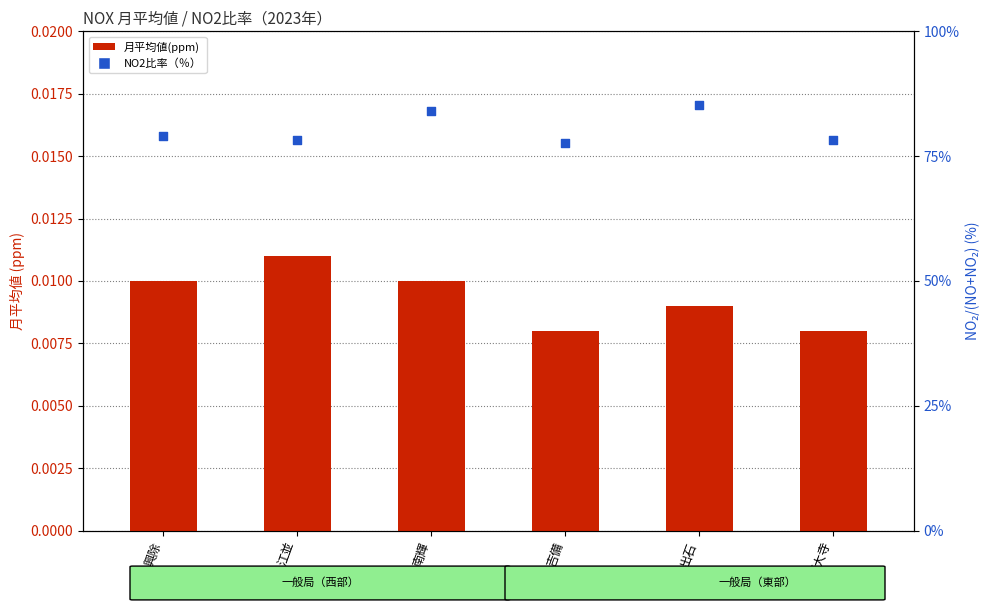

At which category is the sum across all series the highest?

出石